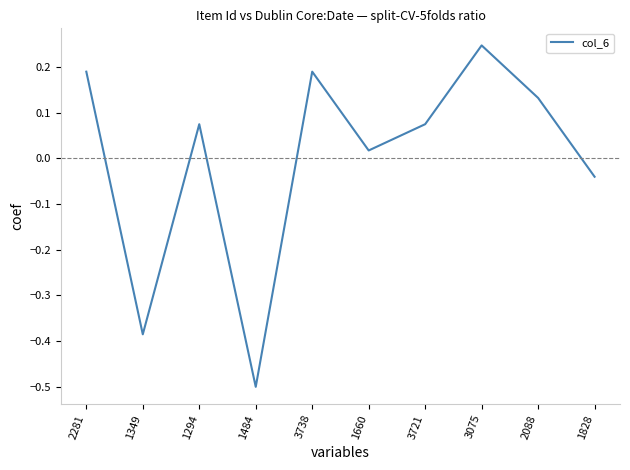

What is the difference between the maximum and minimum values?

0.7